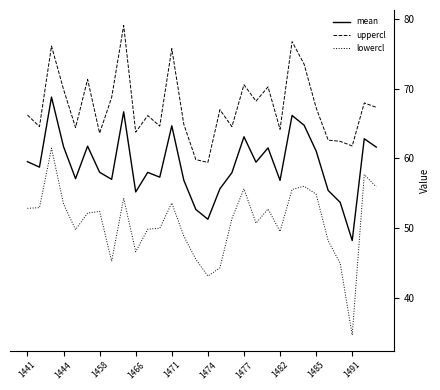

List the series in order of their peak value, highest first.

uppercl, mean, lowercl